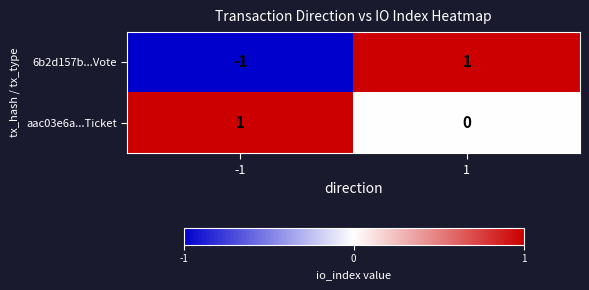

What is the spread (max minus min) of values at -1?

2